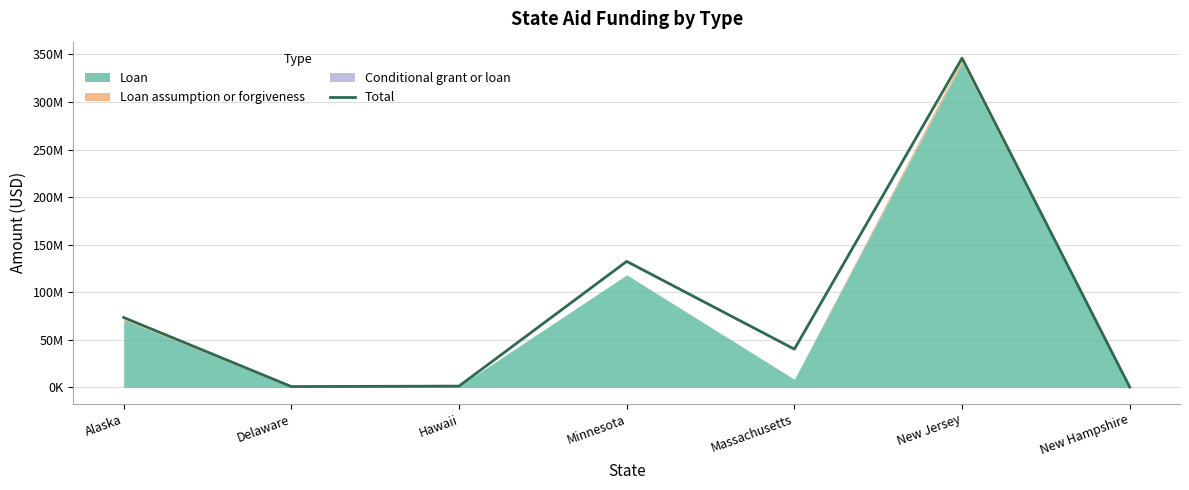

Rank the categories by value from highest to lowest.

New Jersey, Minnesota, Alaska, Massachusetts, Hawaii, Delaware, New Hampshire